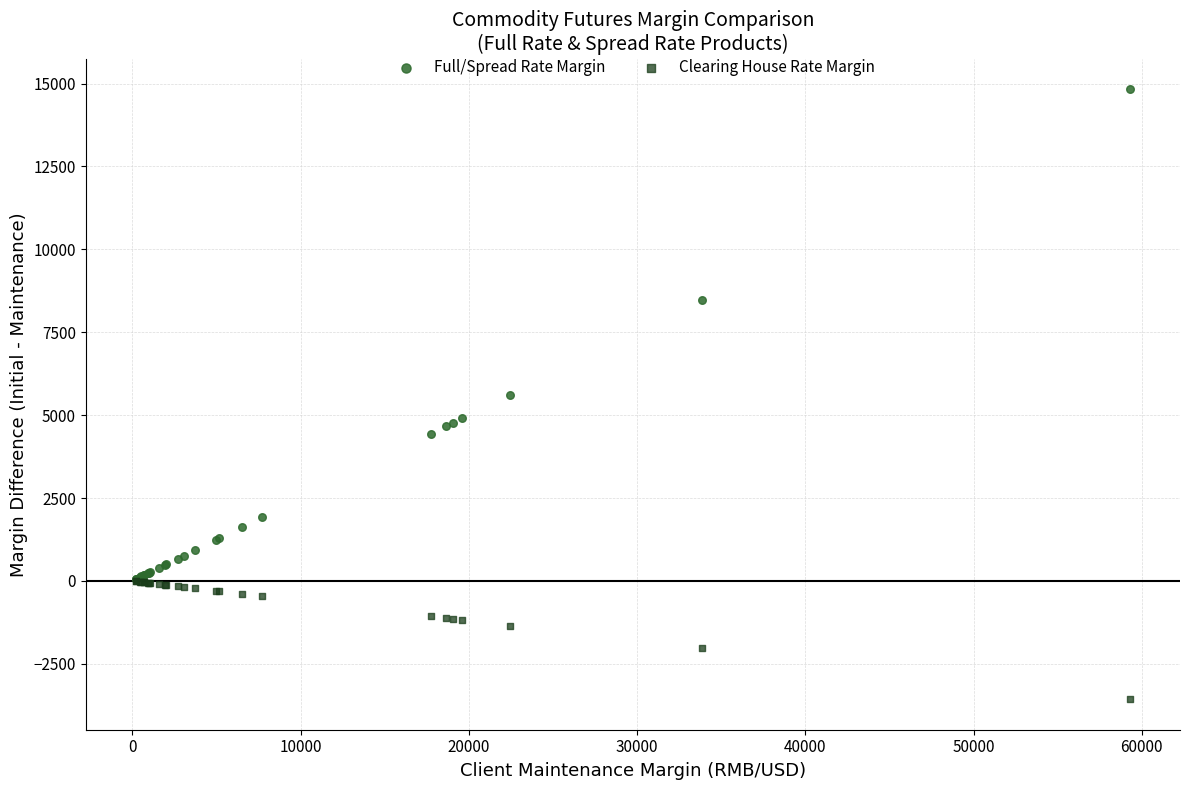

In the Full/Spread Rate Margin series, what Y value is closest to 7439?

8464